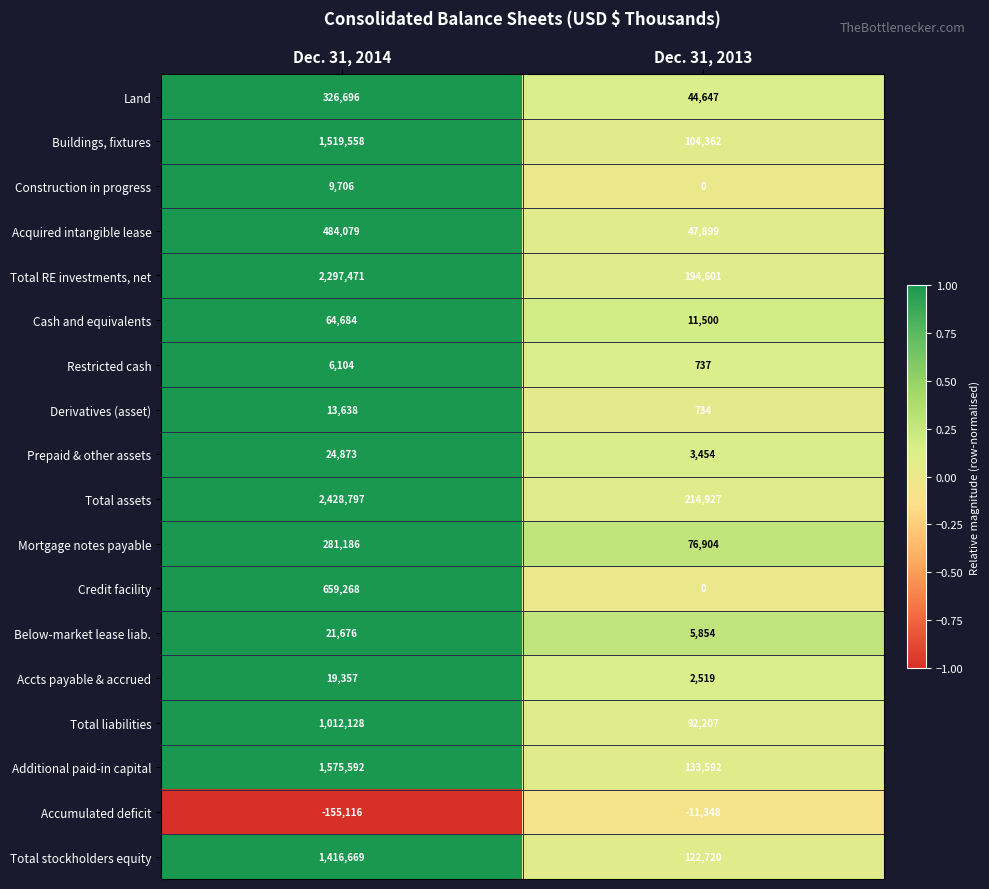

Which series changed the most between Dec. 31, 2014 and Dec. 31, 2013?

Total assets